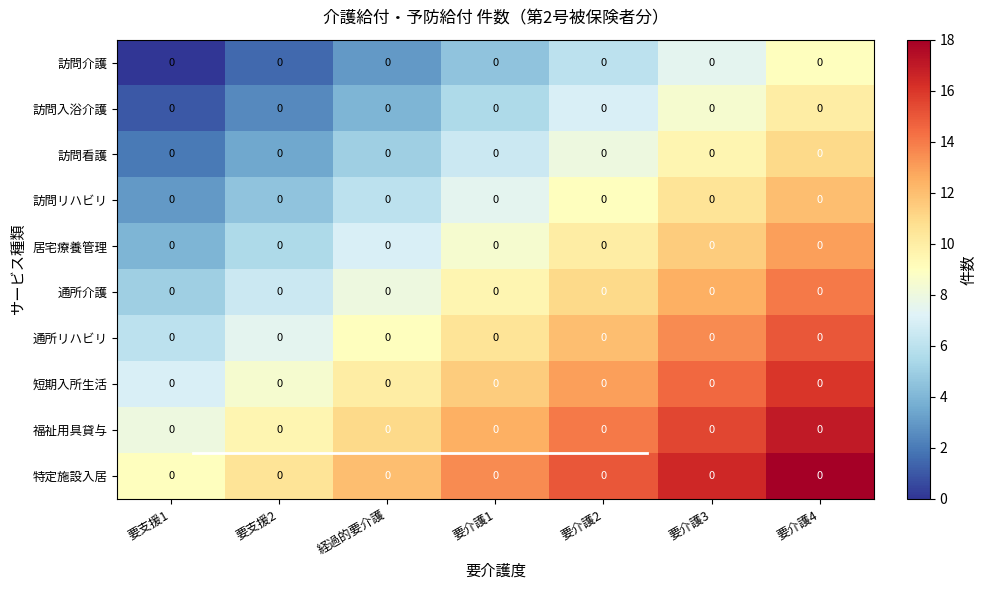

Which label corresponds to the smallest value in the chart?

要支援1